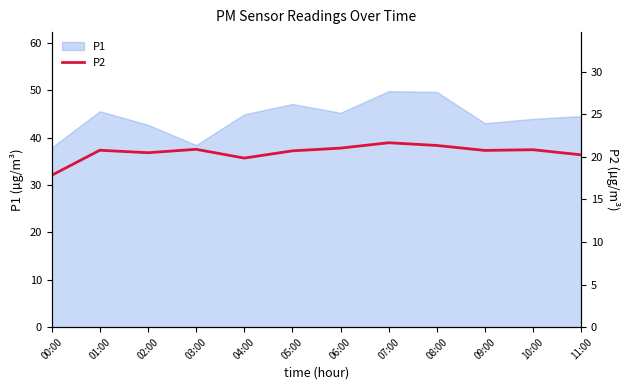

Where is the first local maximum?

01:00